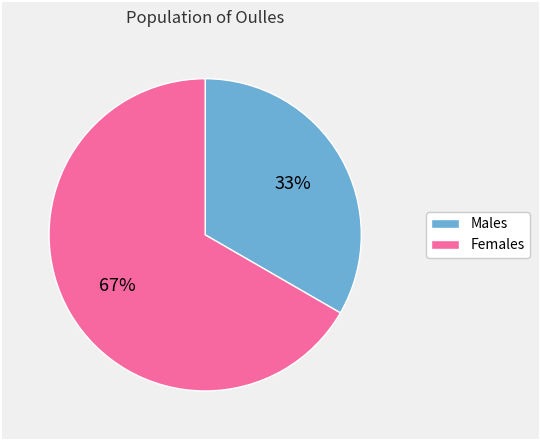

How many segments does this pie chart have?

2